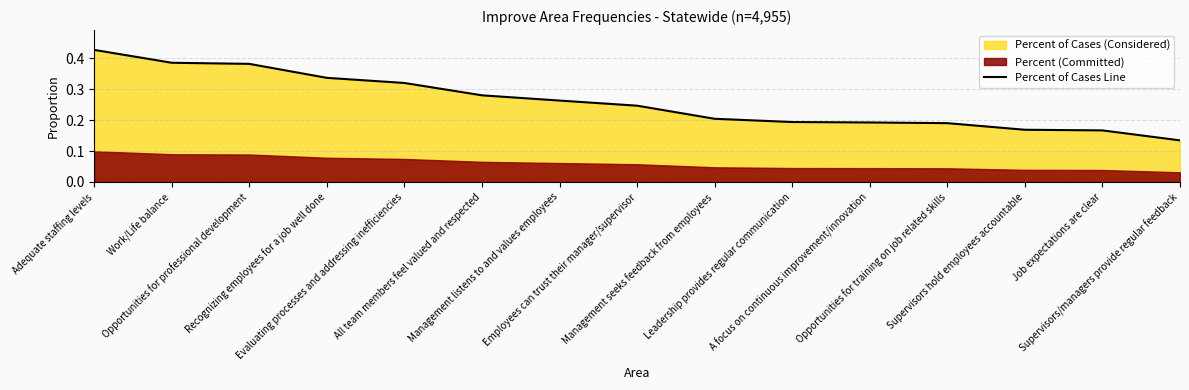

Rank the categories by value from lowest to highest.

Supervisors/managers provide regular feedback, Job expectations are clear, Supervisors hold employees accountable, Opportunities for training on job related skills, A focus on continuous improvement/innovation, Leadership provides regular communication, Management seeks feedback from employees, Employees can trust their manager/supervisor, Management listens to and values employees, All team members feel valued and respected, Evaluating processes and addressing inefficiencies, Recognizing employees for a job well done, Opportunities for professional development, Work/Life balance, Adequate staffing levels